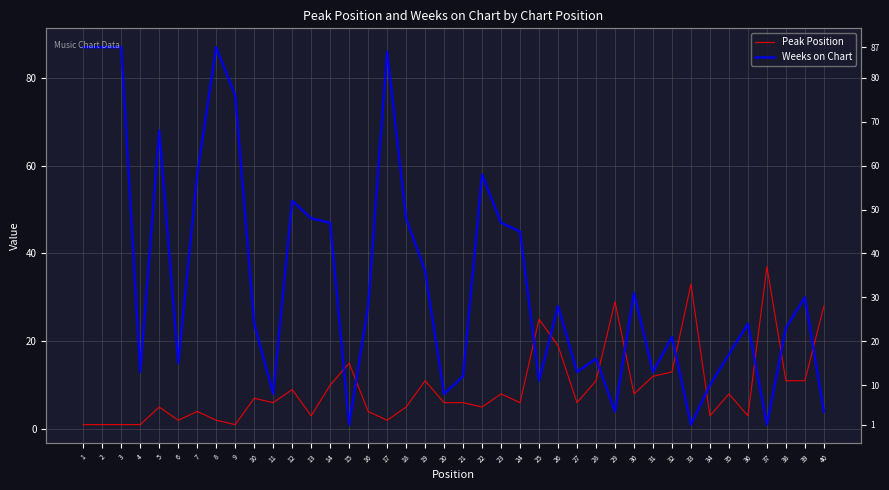

Which label corresponds to the smallest value in the chart?

1